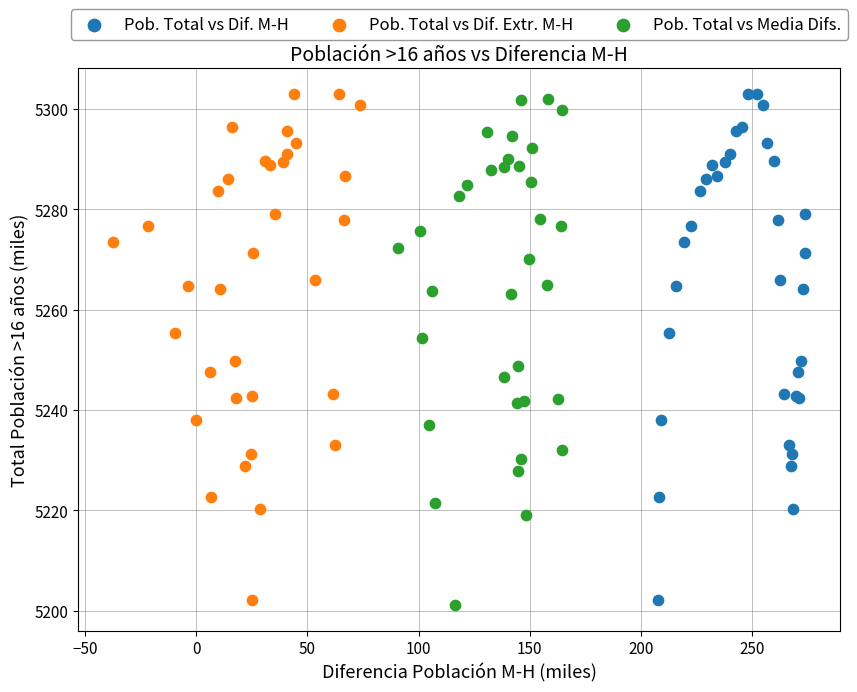

What are all the series names shown in the legend?

Pob. Total vs Dif. M-H, Pob. Total vs Dif. Extr. M-H, Pob. Total vs Media Difs.